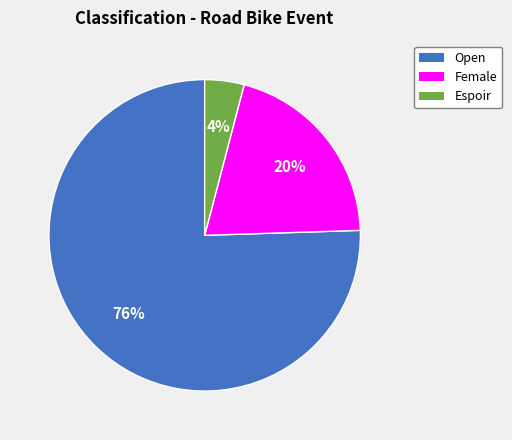

To the nearest percent, what is the average slice percentage?

33%